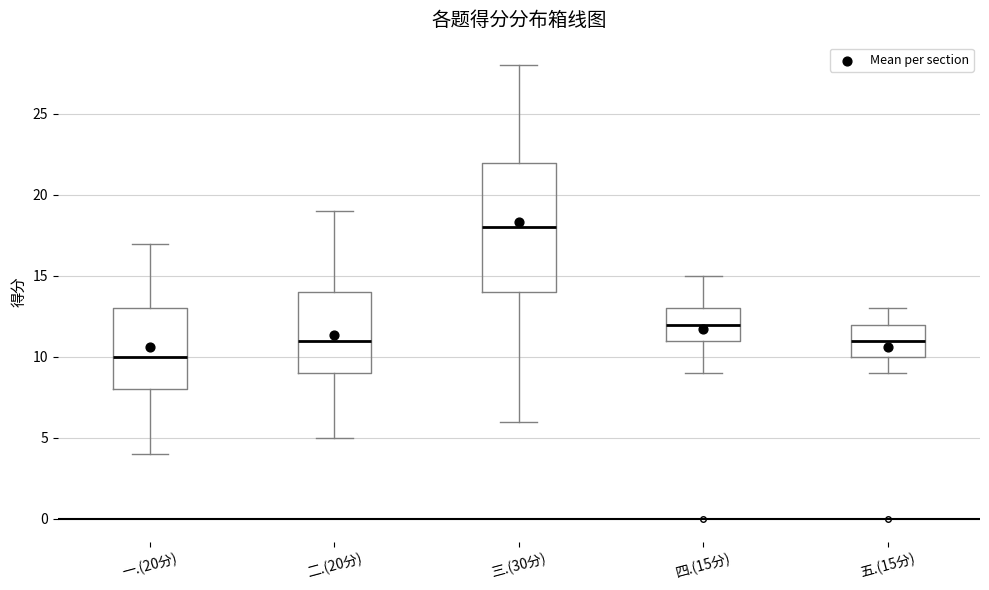

Comparing the boxes themselves (not the whiskers), which one is the tallest?

三.(30分)